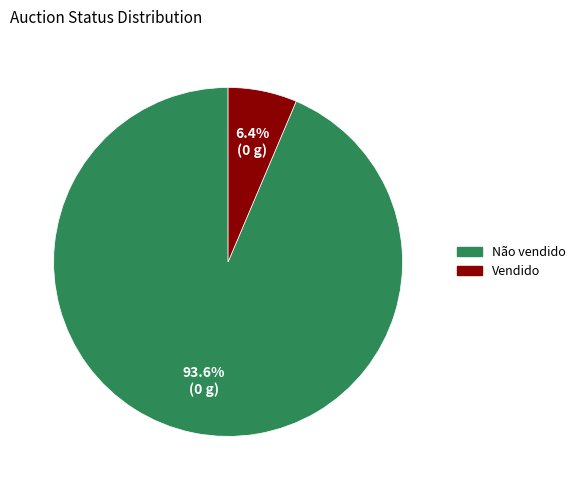

Rank the categories by value from highest to lowest.

Não vendido, Vendido